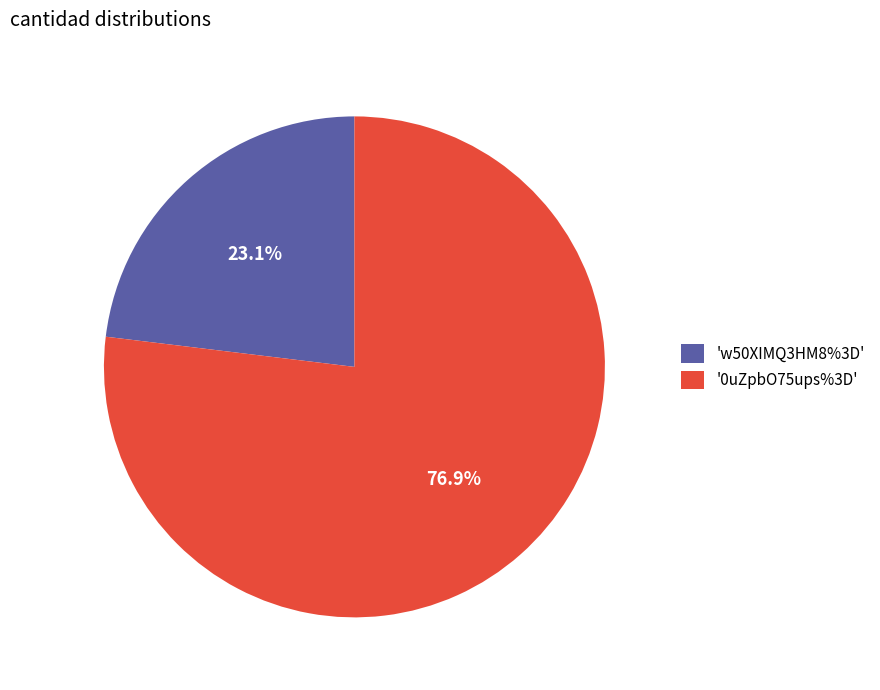

Count the number of slices in the pie.

2